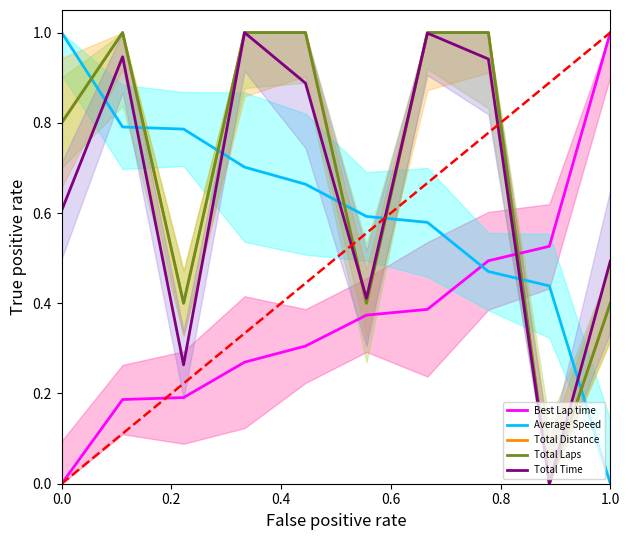

At how many categories does at least one series exceed 0?

10